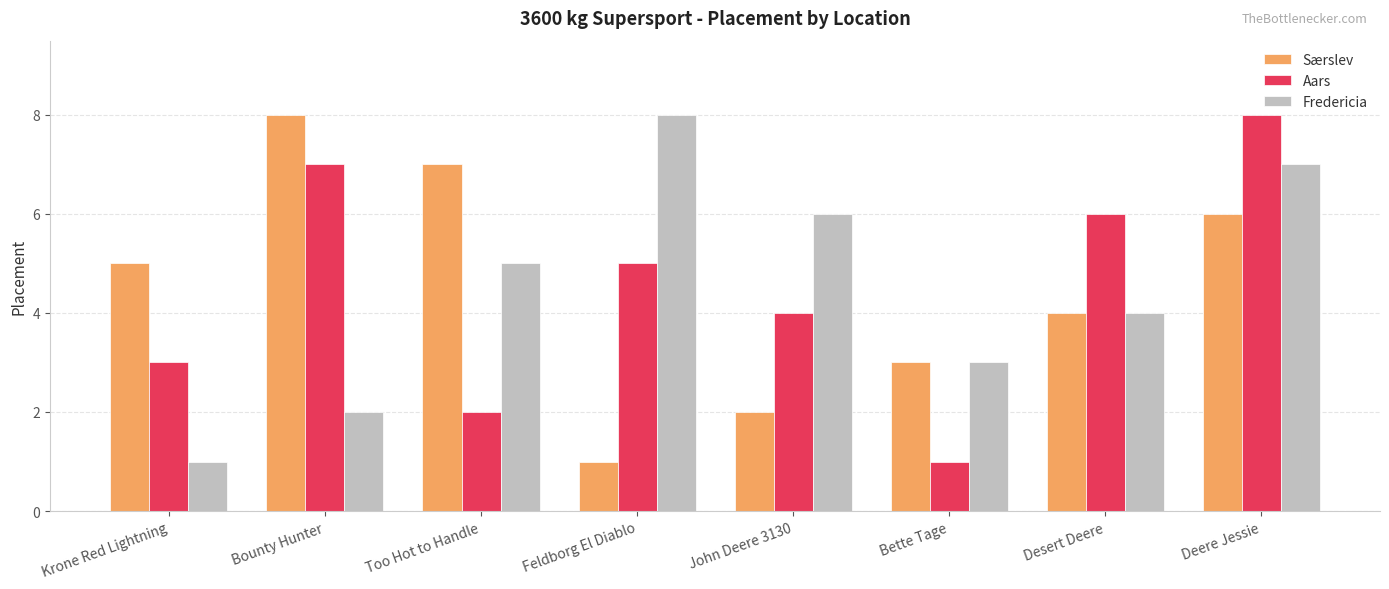

Reading left to right, list all the values displayed in this chart.

Særslev: 5	8	7	1	2	3	4	6
Aars: 3	7	2	5	4	1	6	8
Fredericia: 1	2	5	8	6	3	4	7